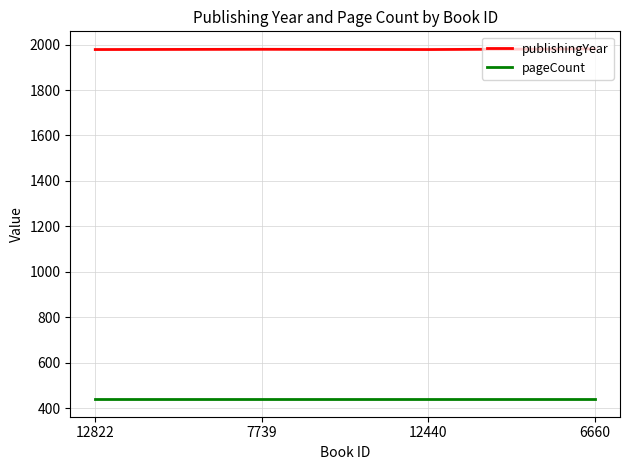

Is this an area chart (filled region under the line)?

No